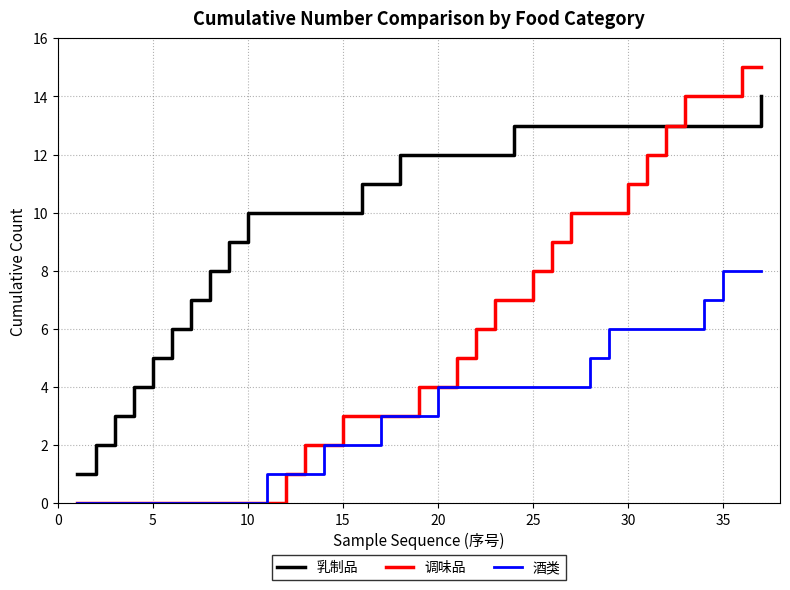

What is the maximum value for 调味品?

15